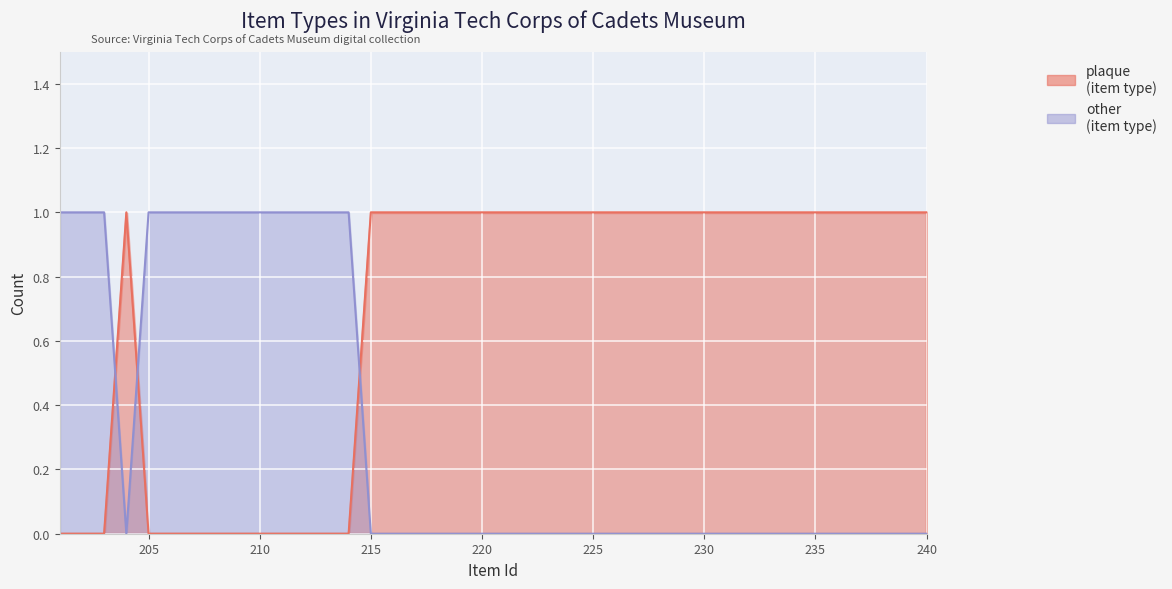

What is the difference between the second highest and minimum values in the plaque series?

1